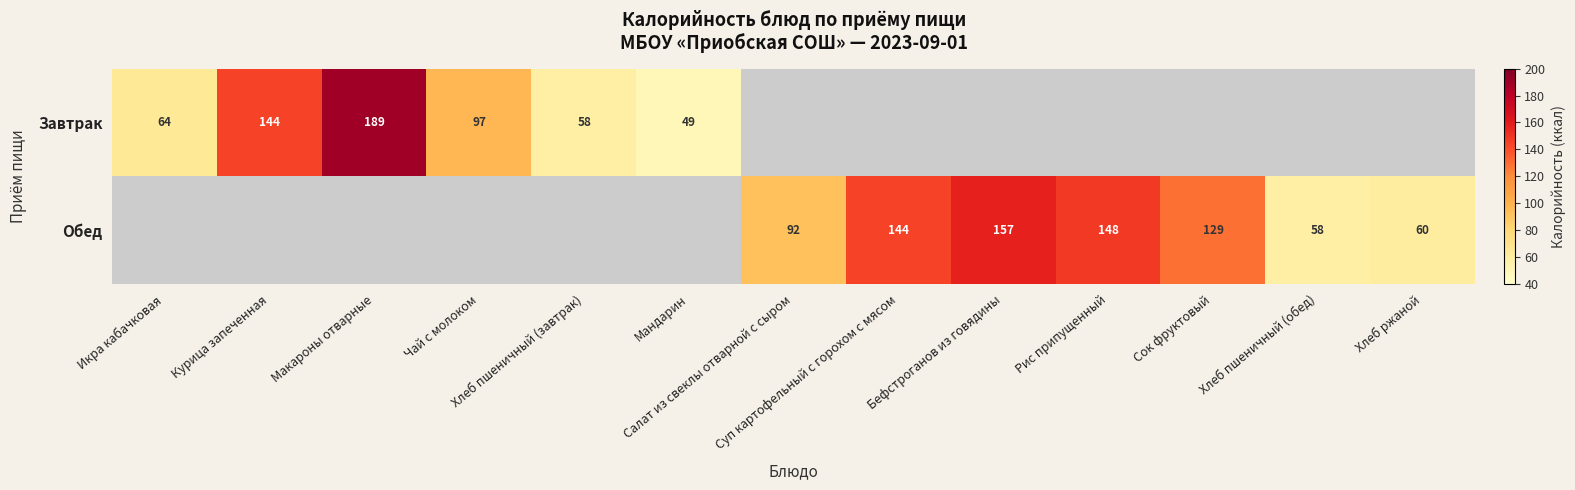

What is the sum of all Завтрак values?

600.8